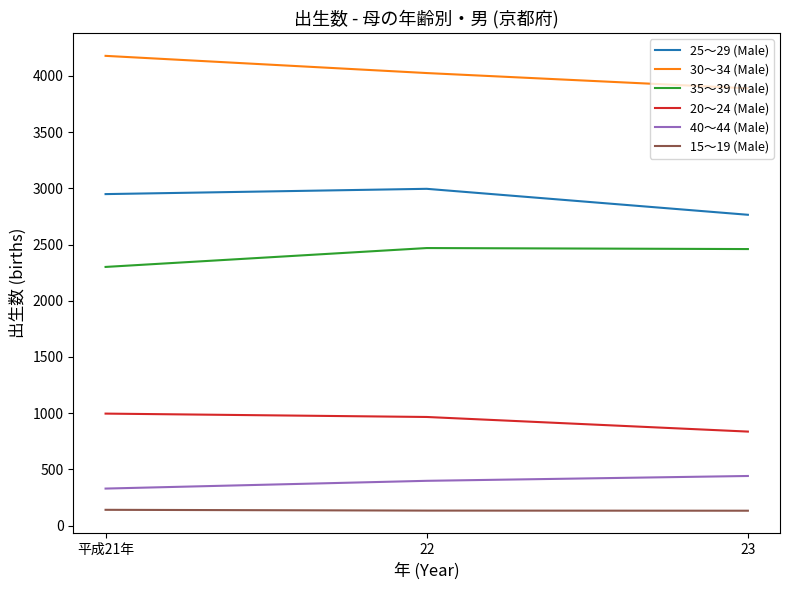

What position from the right is 22?

2